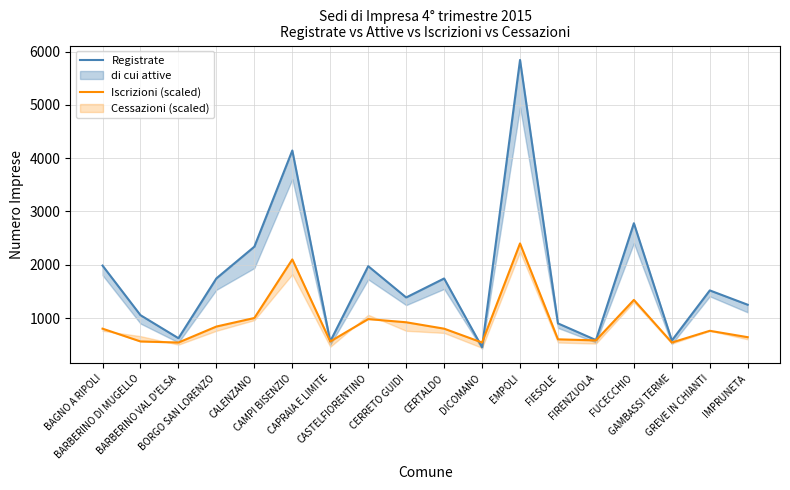

Which series ends up on top after the final intersection of Registrate and Iscrizioni (scaled)?

Registrate